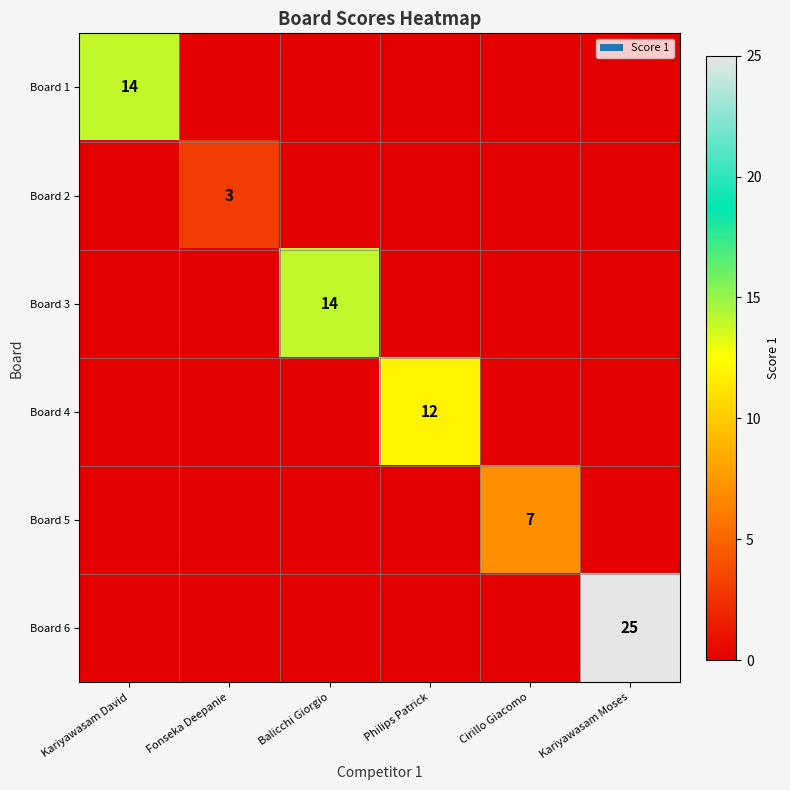

The Board 3 series shows 5 at Balicchi Giorgio. True or false?

False